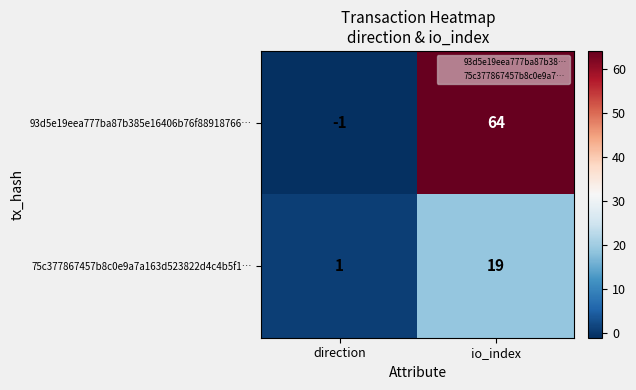

Count the number of categories in the chart.

2